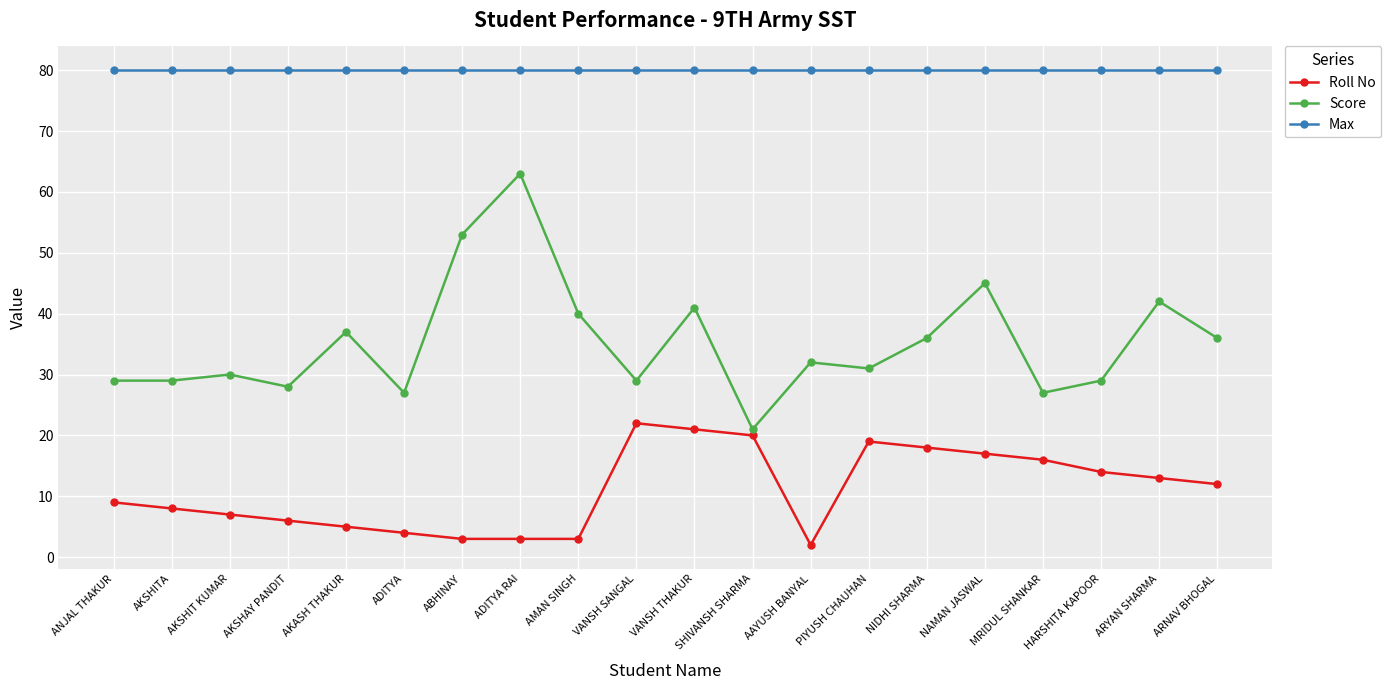

True or false: Score and Max intersect in this chart.

False